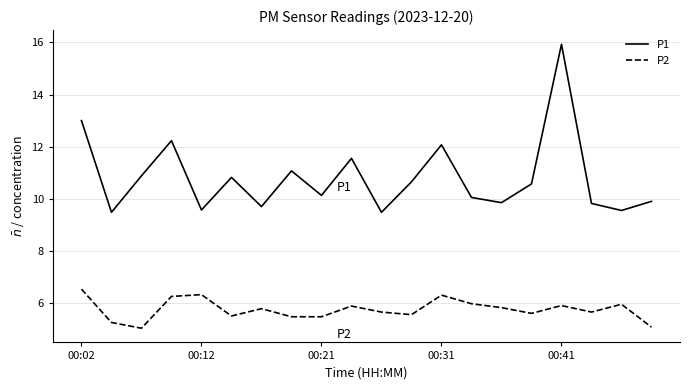

True or false: P1 and P2 intersect in this chart.

False